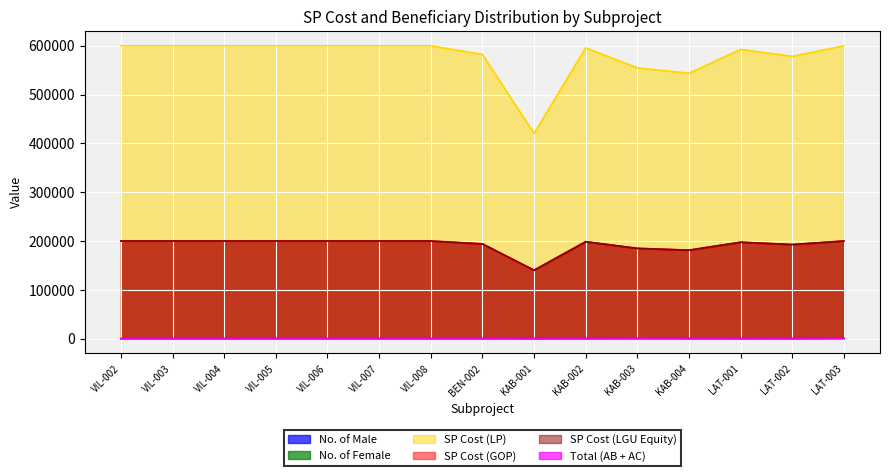

Does the chart display data point markers on the line(s)?

No